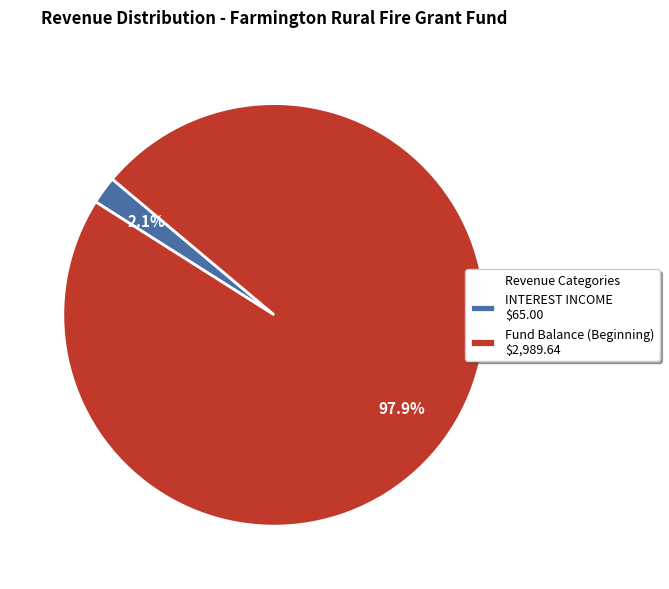

To the nearest percent, what is the difference between the largest and smallest slice percentages?

96%